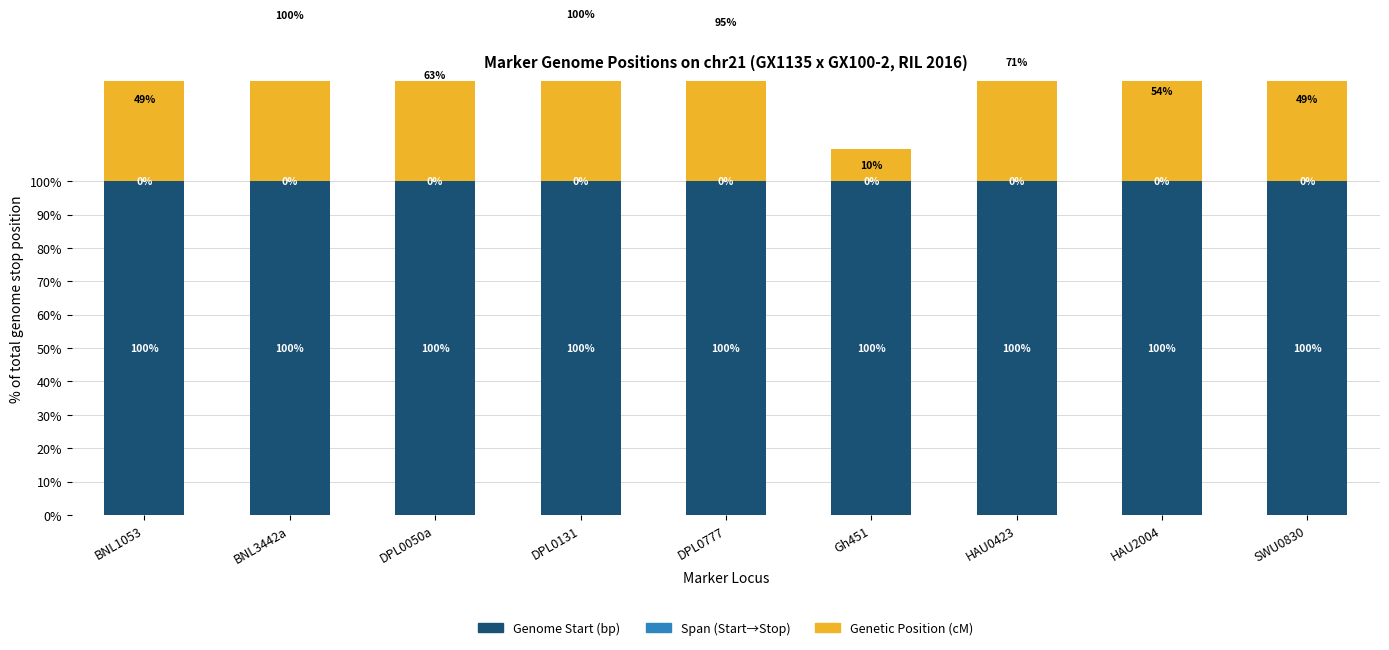

What are all the series names shown in the legend?

Genome Start (bp), Span (Start→Stop), Genetic Position (cM)